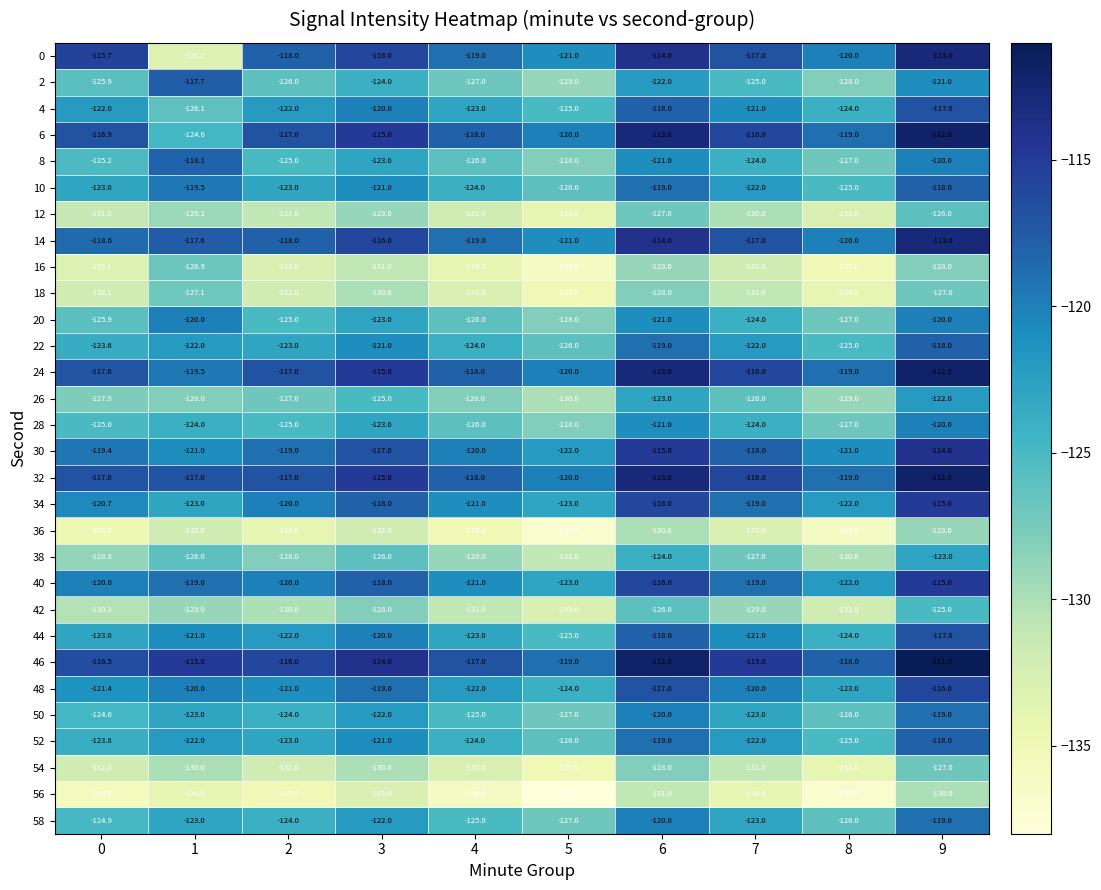

At which category does the chart reach its peak across all series?

9